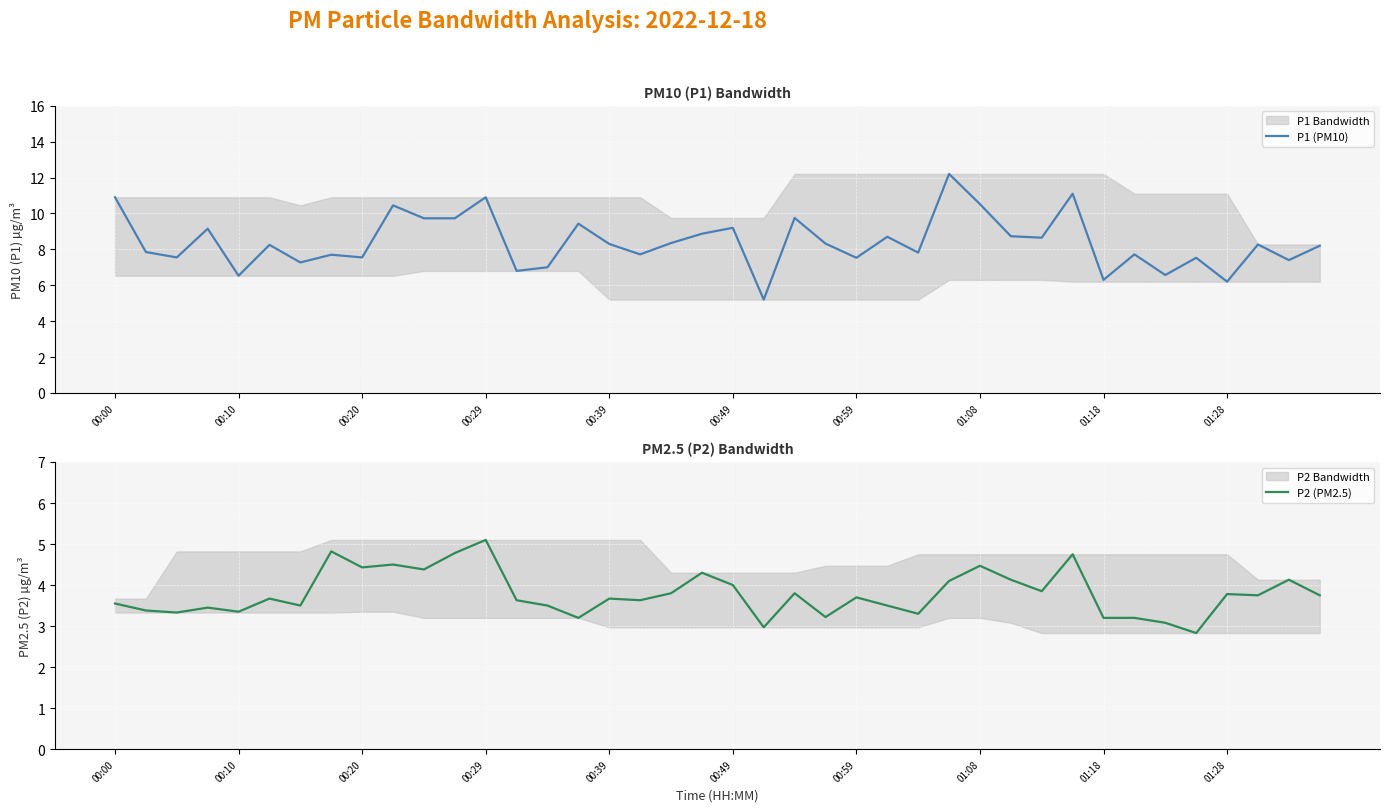

Between 31 and 35, which series saw the biggest shift?

P1 (PM10)